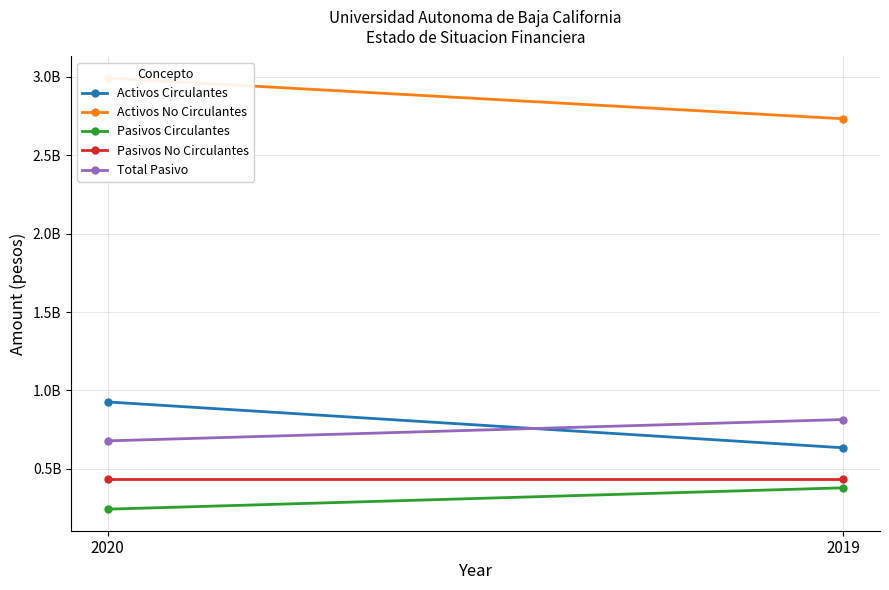

What is the value of the Pasivos Circulantes point at the 1st from the left?

243199174